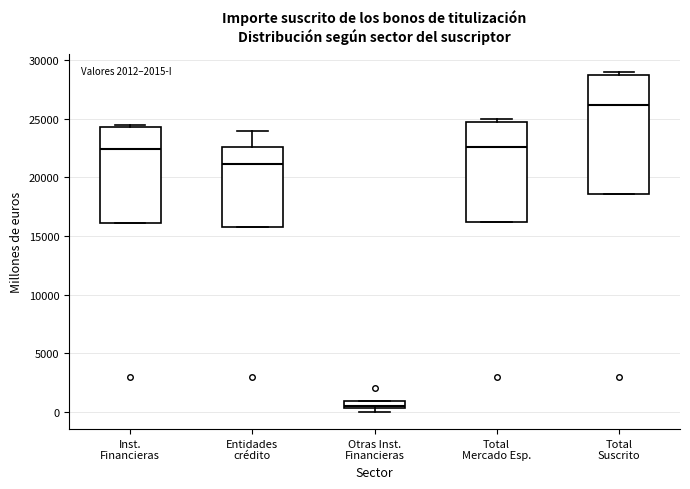

Comparing the boxes themselves (not the whiskers), which one is the tallest?

Total Suscrito